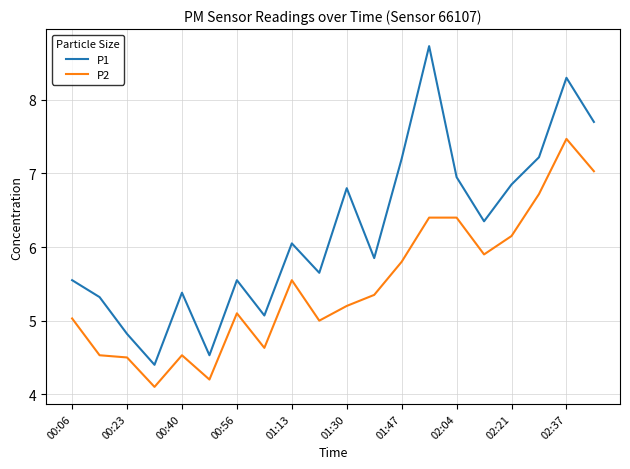

What is the maximum value shown in the chart?

8.7